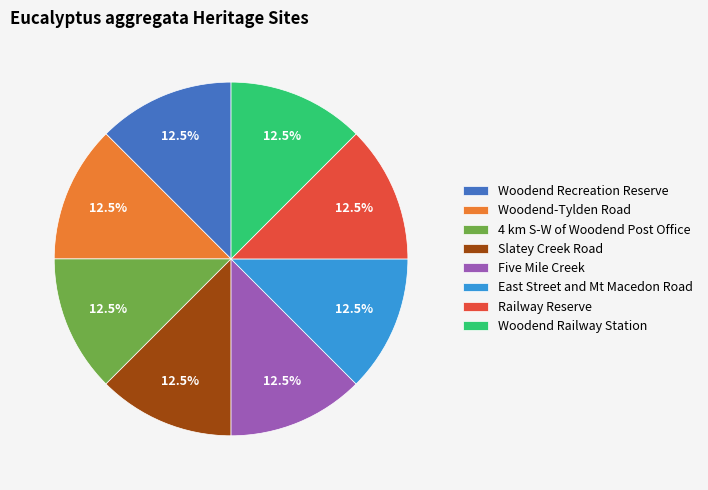

What percentage is NOT represented by Slatey Creek Road?

87.5%